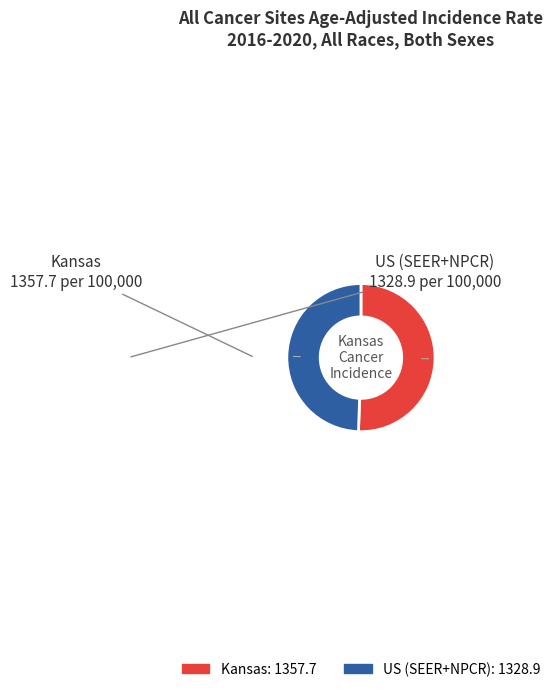

What is the largest slice in the pie chart?

Kansas